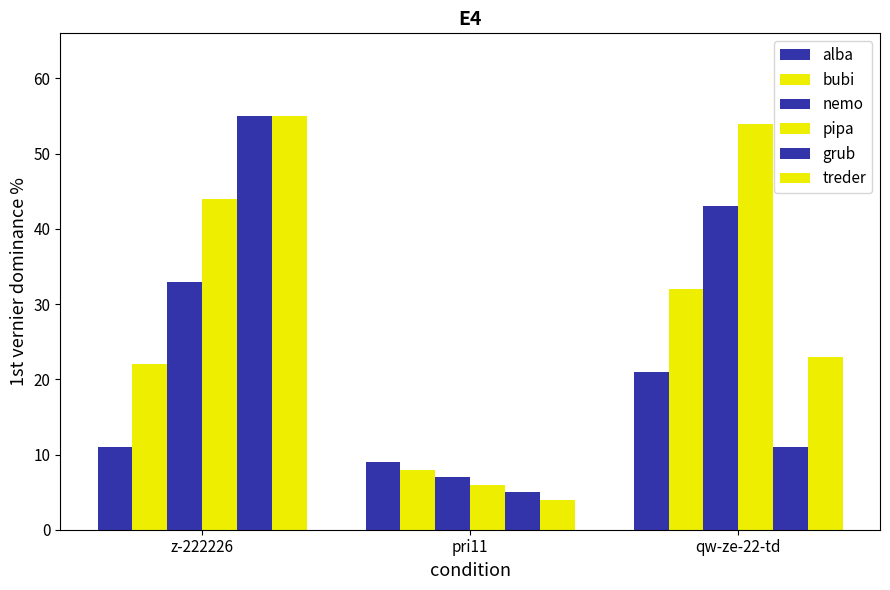

What is the label of the 1st bar from the right?

qw-ze-22-td